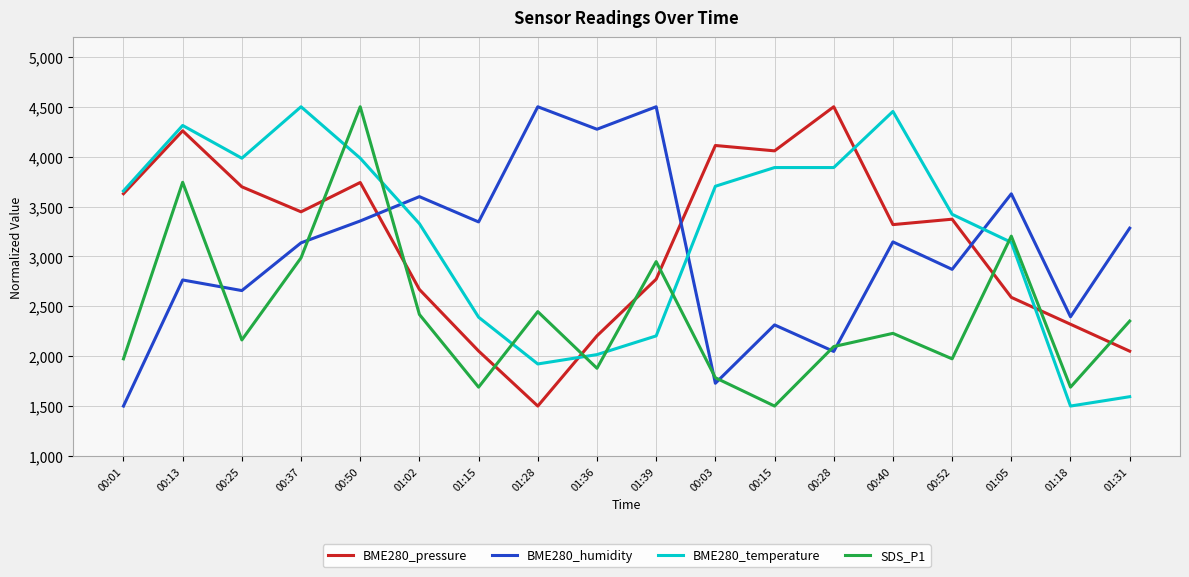

True or false: BME280_humidity has more than 0 points higher than both neighbors.

True